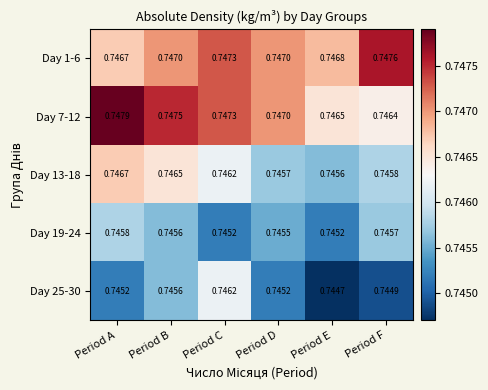

List the series in order of their peak value, highest first.

Day 7-12, Day 1-6, Day 13-18, Day 25-30, Day 19-24